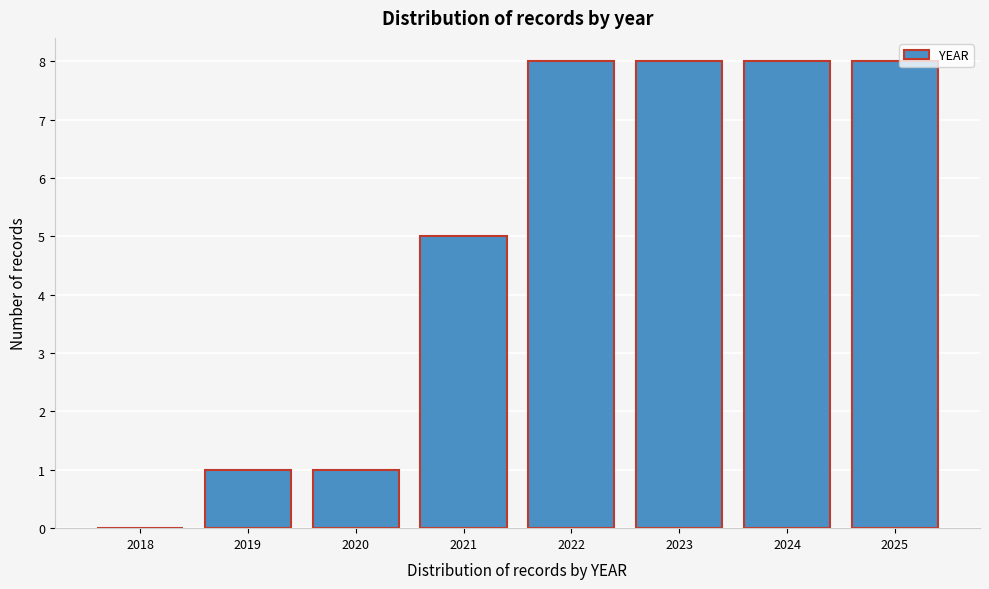

Reading right to left, transcribe all the data shown in this chart.

2025=8	2024=8	2023=8	2022=8	2021=5	2020=1	2019=1	2018=0